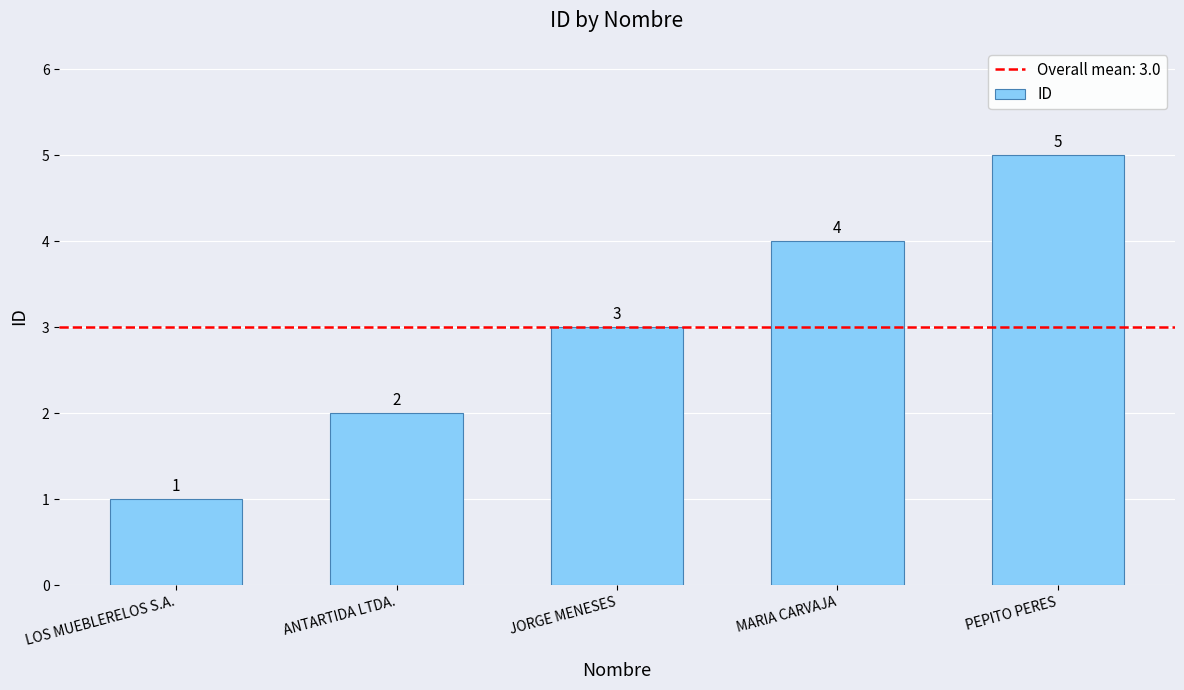

Reading right to left, what are all the values shown in this chart?

5	4	3	2	1